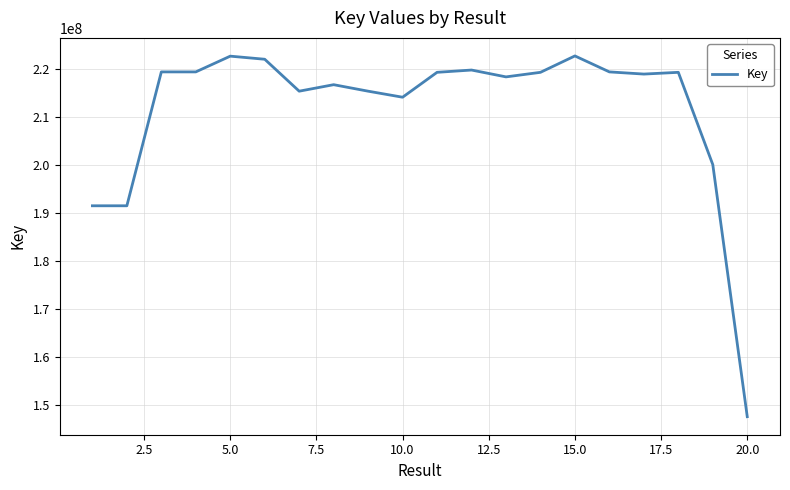

How many values are below 219308612?

10